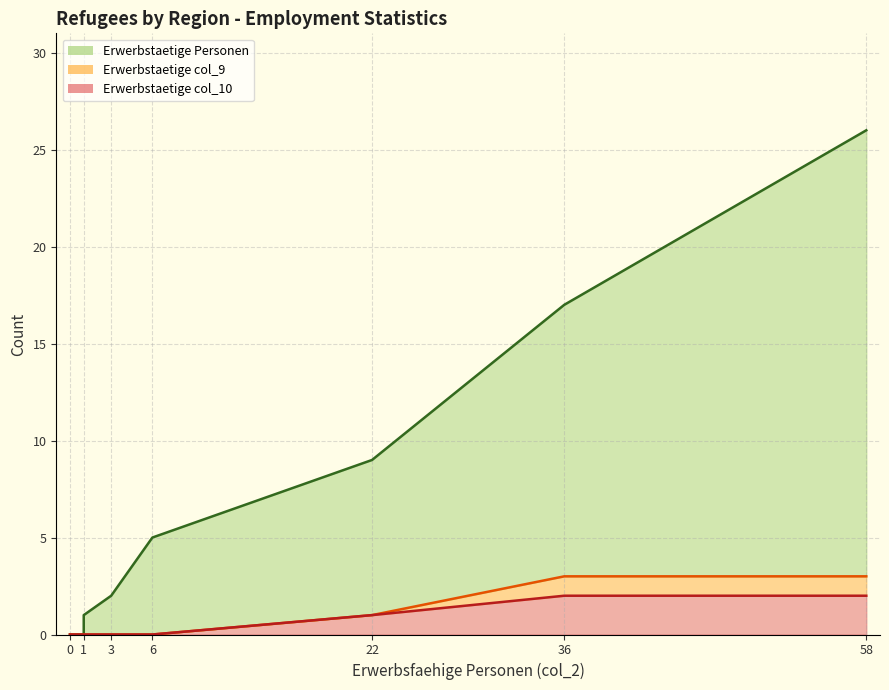

What is the maximum value for Erwerbstaetige col_9?

3